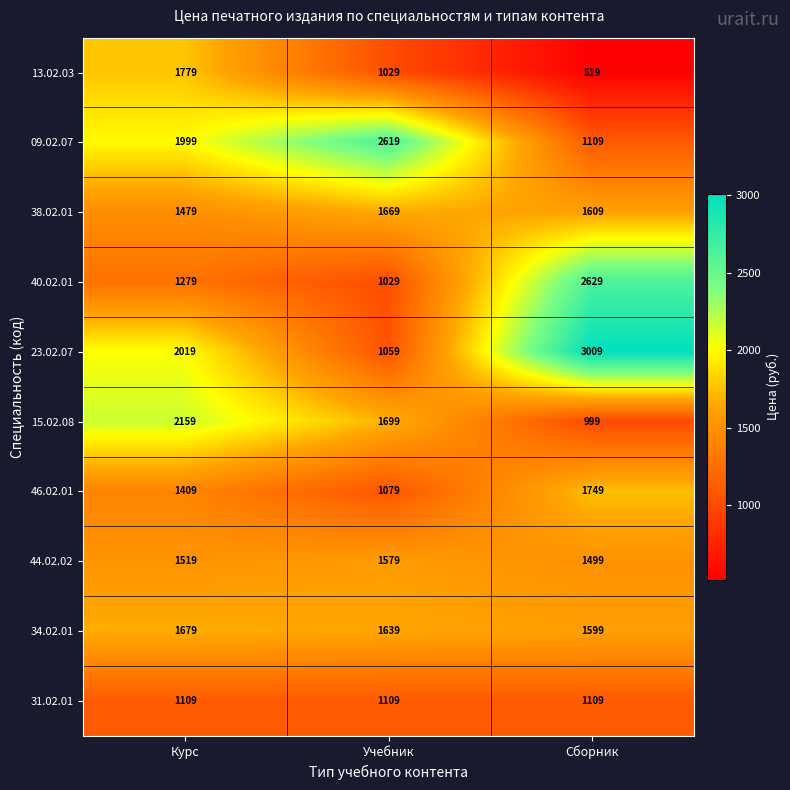

What is the sum of all 15.02.08 values?

4857